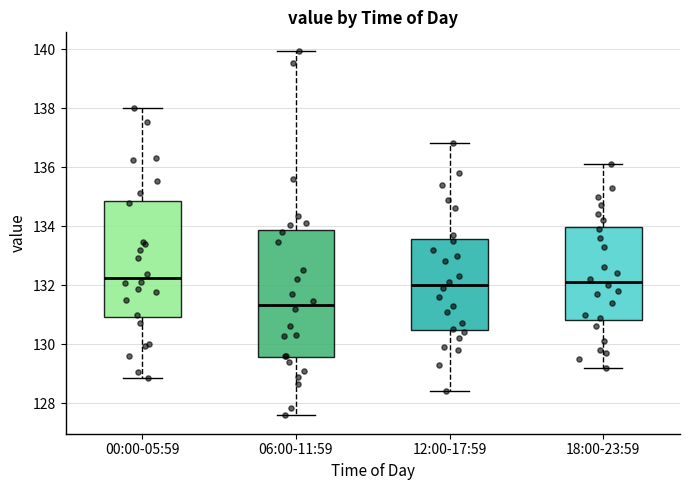

Reading left to right, transcribe this box plot: for each box, give where its median line is, the range the box spans, and where its two whiskers end, as read against the y-axis. The values are not printed on the chart, so give them approximately, as read against the axis.

00:00-05:59: median 132.2, box 131.0 to 134.8, whiskers 128.8 to 138.0
06:00-11:59: median 131.4, box 129.6 to 133.8, whiskers 127.6 to 140.0
12:00-17:59: median 132.0, box 130.4 to 133.6, whiskers 128.4 to 136.8
18:00-23:59: median 132.2, box 130.8 to 134.0, whiskers 129.2 to 136.2